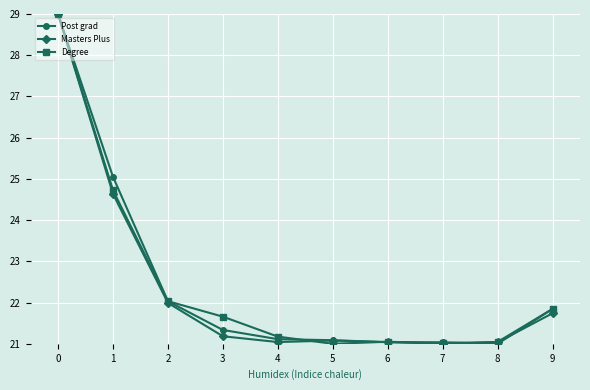

What is the value of the Degree point at the 3rd from the left?

22.0